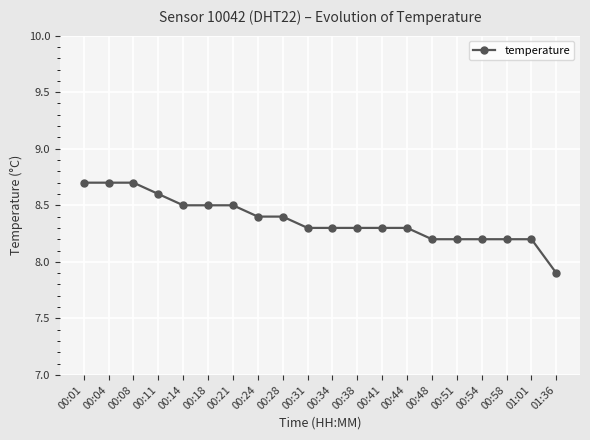

What is the sum of all values?

167.4